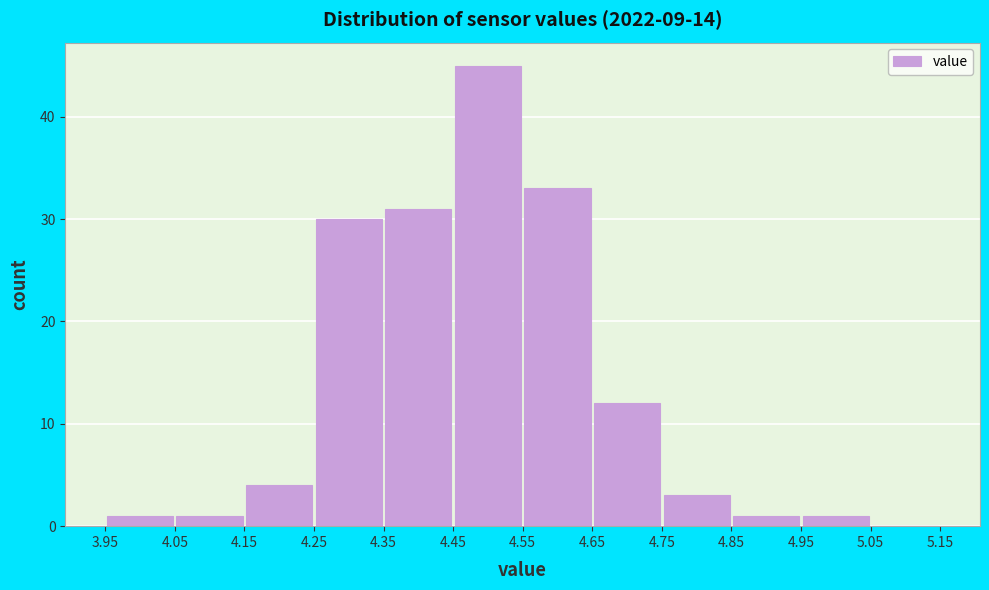

Reading left to right, transcribe this chart: for each bar, give the range it covers on the x-axis and its height. The values are not printed on the chart, so give them approximately, as read against the axis.

3.95 to 4.05: 1
4.05 to 4.15: 1
4.15 to 4.25: 4
4.25 to 4.35: 30
4.35 to 4.45: 31
4.45 to 4.55: 45
4.55 to 4.65: 33
4.65 to 4.75: 12
4.75 to 4.85: 3
4.85 to 4.95: 1
4.95 to 5.05: 1
5.05 to 5.15: 0